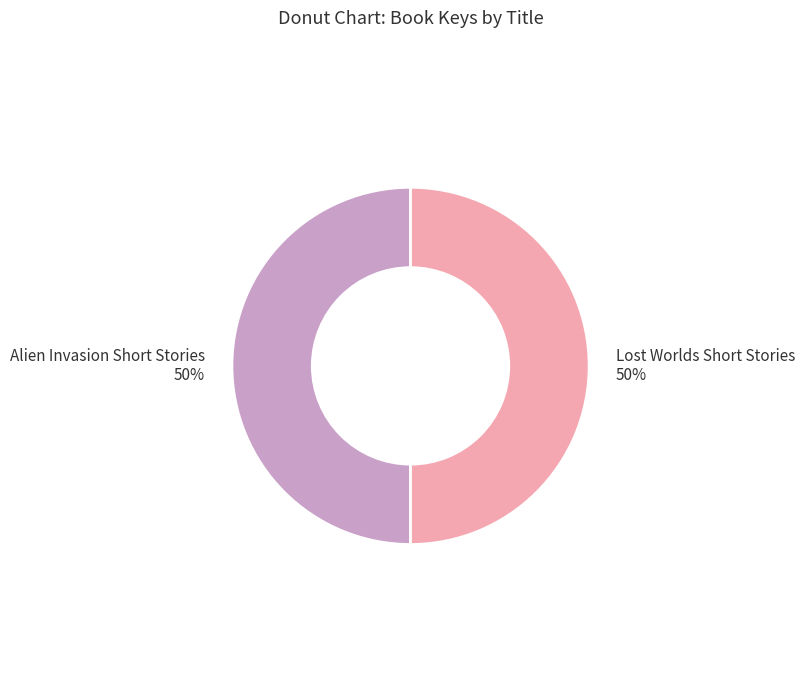

The Lost Worlds Short Stories slice represents 37% of the pie. True or false?

False